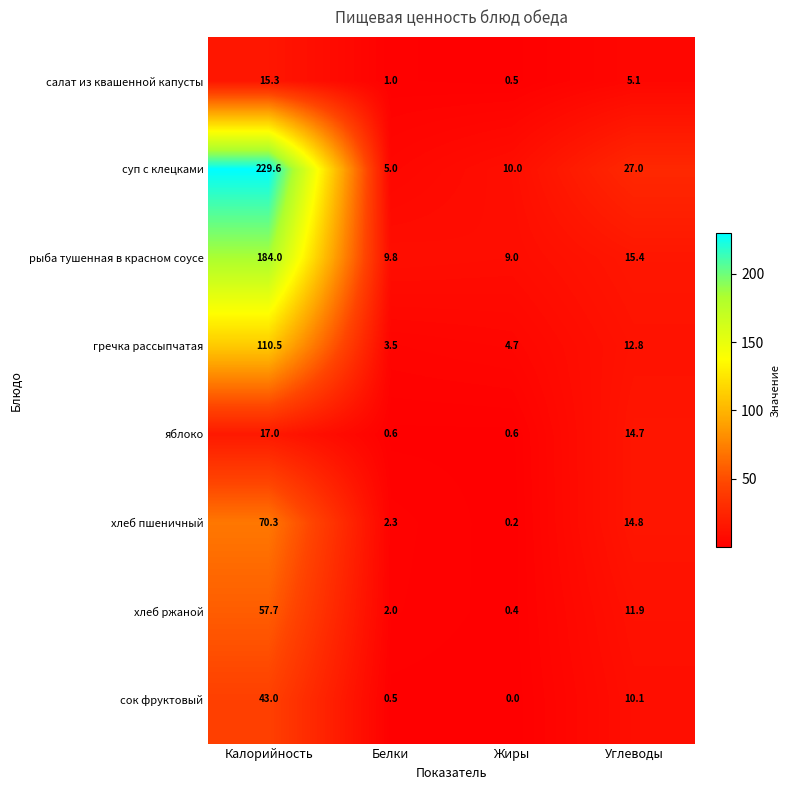

True or false: рыба тушенная в красном соусе has a value of 252.2 at Калорийность.

False